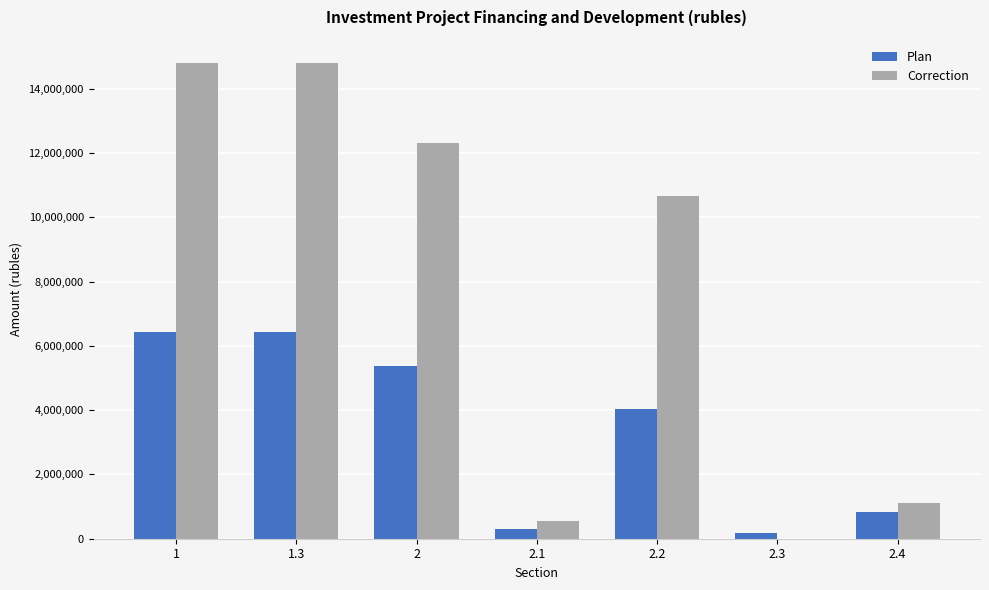

Which series has the largest total across all categories?

Correction